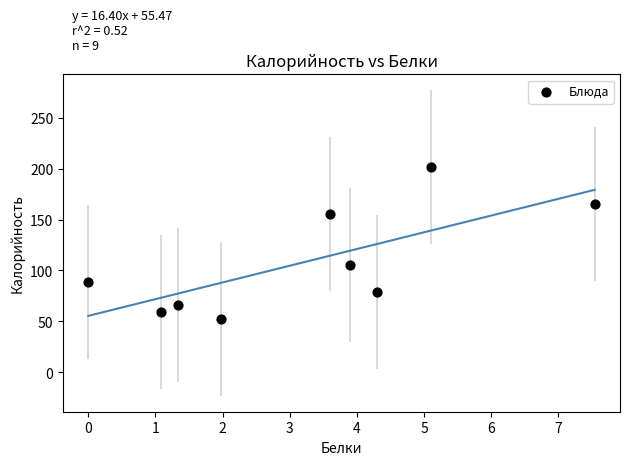

What Y value in the scatter plot is closest to 126?

105.0